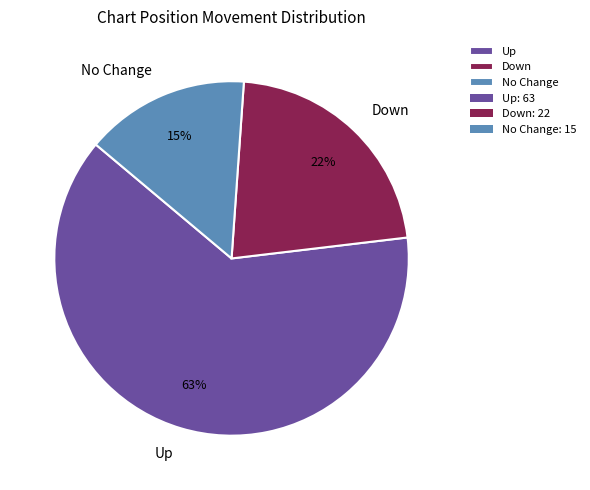

True or false: Down accounts for 22% of the total.

True